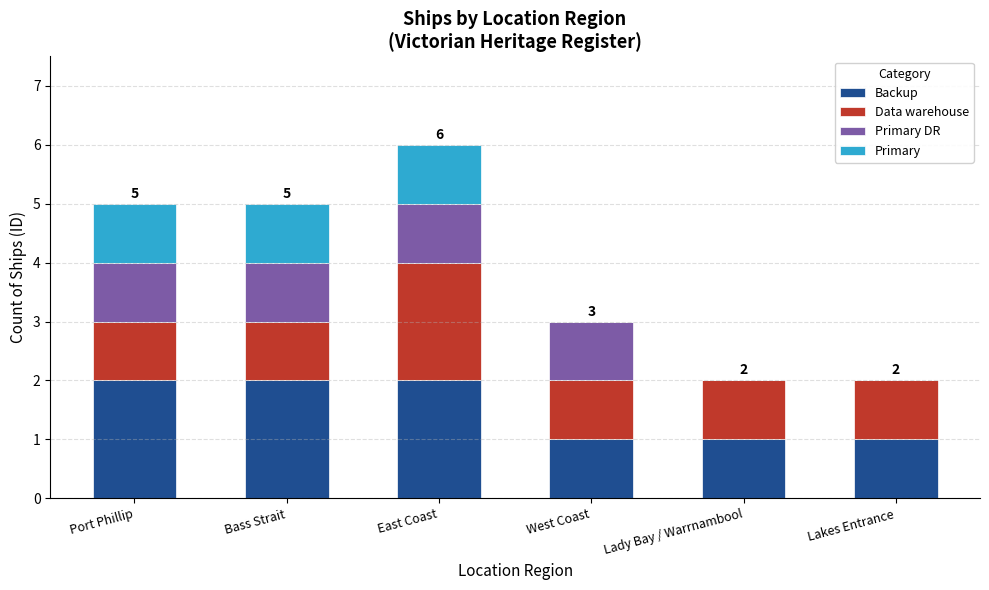

How many categories are shown in the chart?

6